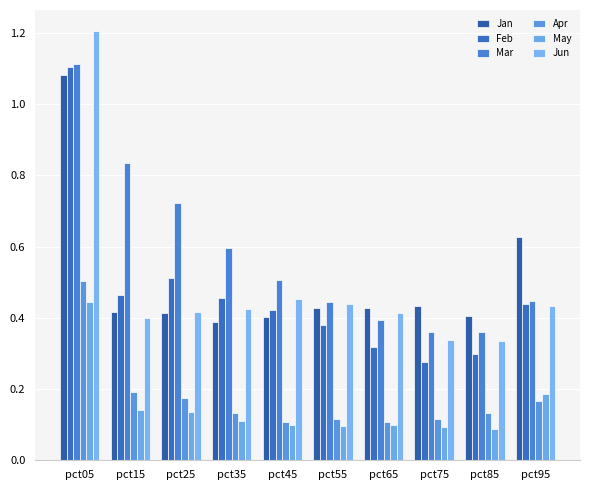

Which series has the largest total across all categories?

Mar